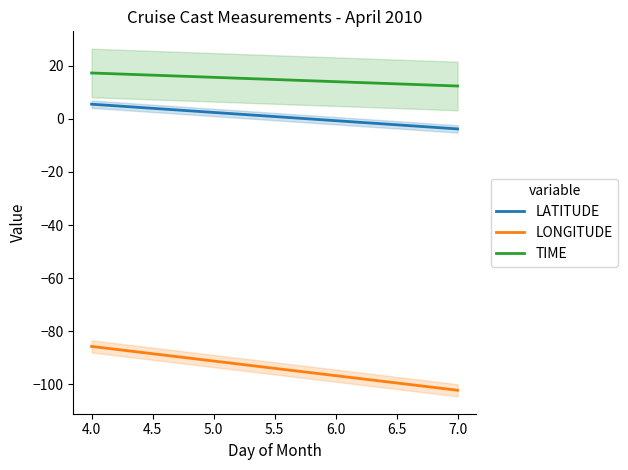

What is the sum of all TIME values?

2968.4